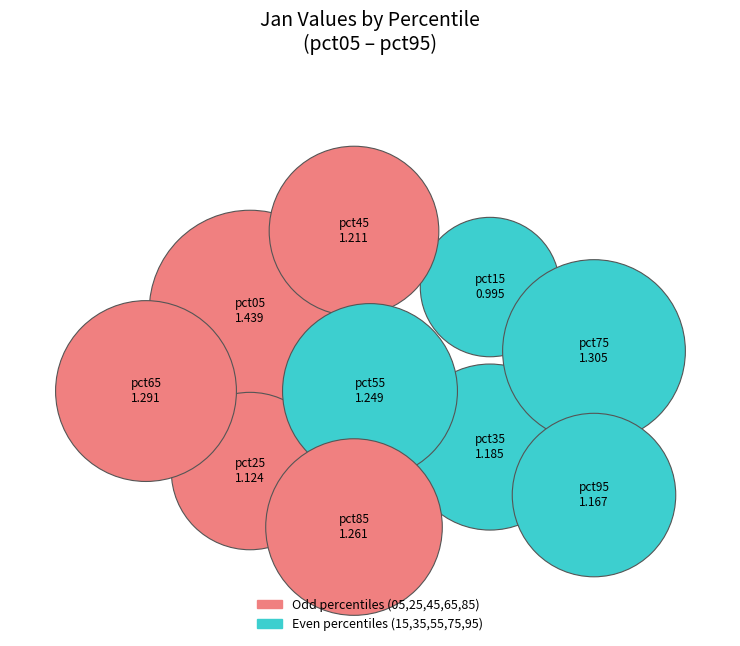

How many slices are in this pie chart?

10